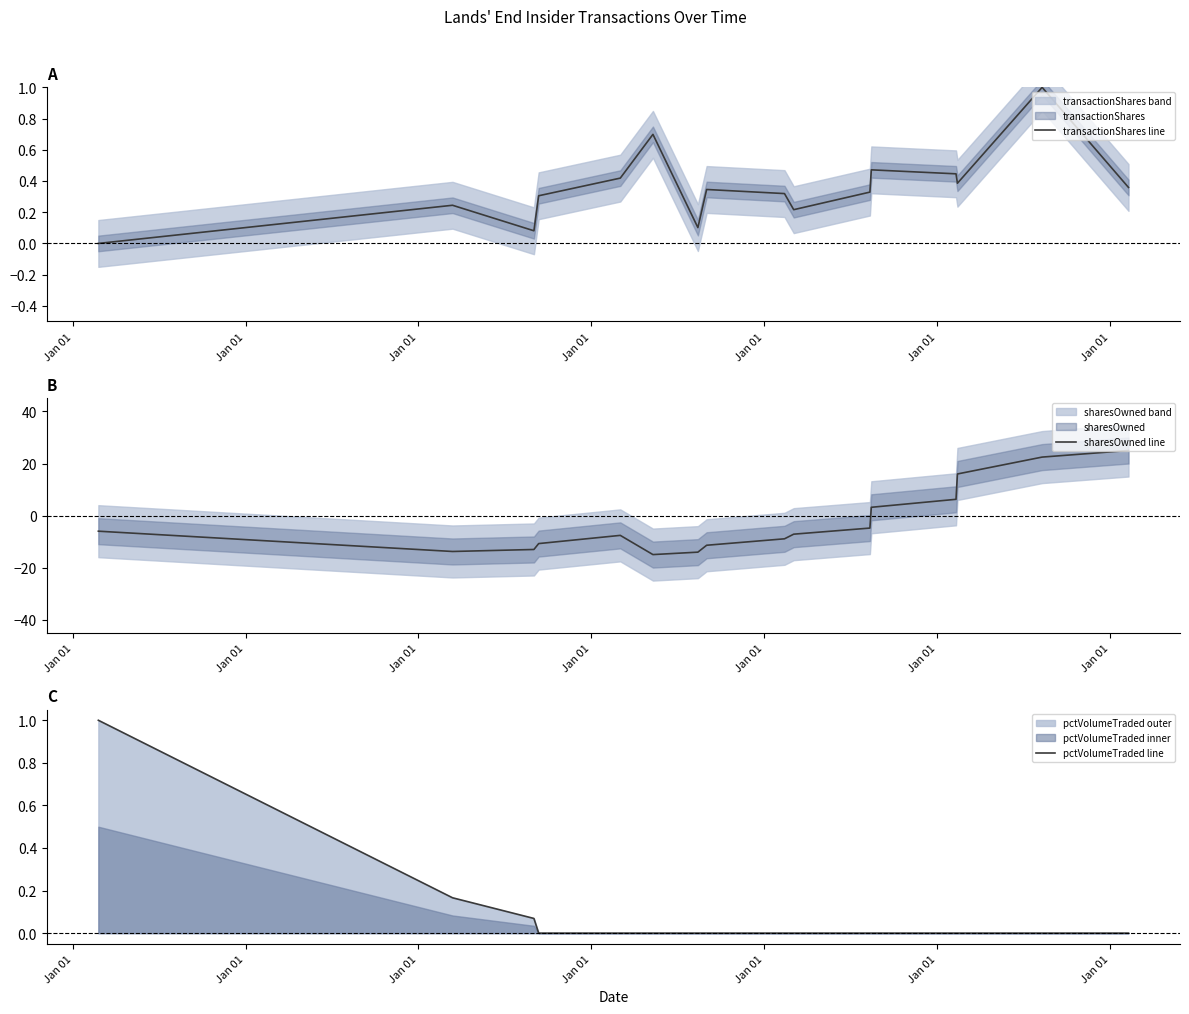

What is the difference between the second highest and minimum values in the sharesOwned line series?

37.5